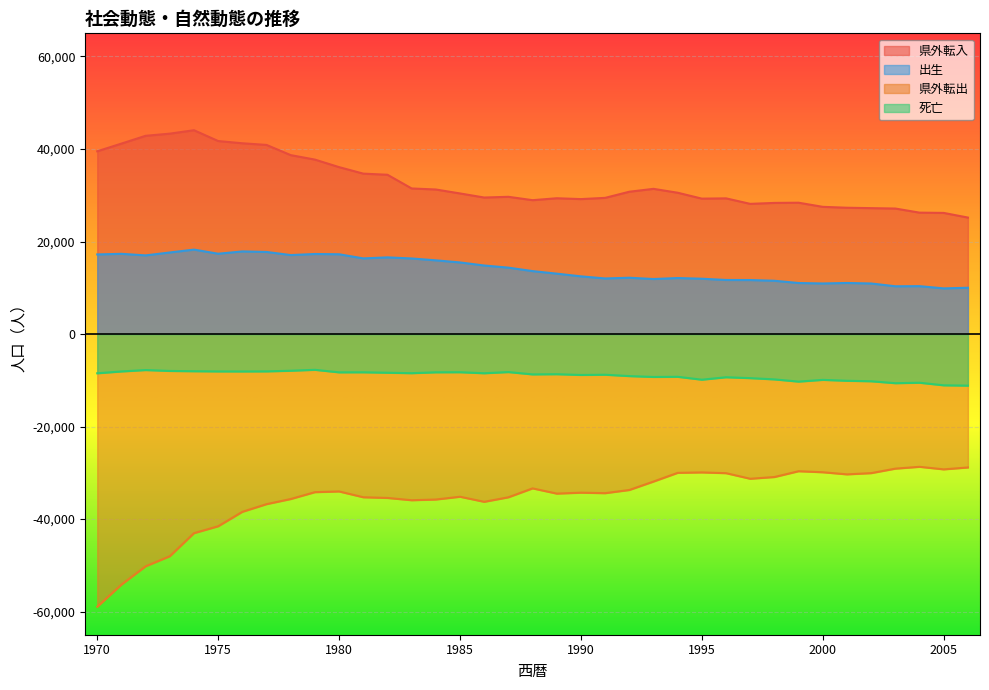

Reading left to right, list all the values displayed in this chart.

県外転入: 39505	41166	42851	43317	44058	41719	41236	40878	38673	37706	36077	34672	34430	31466	31243	30390	29508	29665	28935	29351	29167	29435	30762	31383	30543	29267	29328	28137	28344	28386	27494	27301	27212	27128	26240	26180	25177
出生: 17205	17337	17001	17627	18249	17359	17859	17740	17069	17300	17243	16350	16571	16335	15930	15474	14814	14350	13603	13053	12469	12012	12170	11890	12104	11955	11684	11670	11514	11028	10930	11037	10925	10324	10349	9865	10005
県外転出: -58949	-54163	-50210	-48028	-43043	-41554	-38430	-36775	-35666	-34184	-34031	-35284	-35432	-35927	-35772	-35174	-36268	-35293	-33366	-34496	-34296	-34402	-33714	-31891	-30007	-29917	-30080	-31286	-30911	-29658	-29879	-30336	-30069	-29099	-28704	-29255	-28846
死亡: -8487	-8089	-7786	-7980	-8039	-8084	-8092	-8075	-7935	-7736	-8283	-8271	-8366	-8464	-8275	-8256	-8478	-8222	-8726	-8685	-8849	-8798	-9092	-9281	-9246	-9871	-9344	-9534	-9806	-10285	-9908	-10105	-10209	-10627	-10527	-11087	-11158